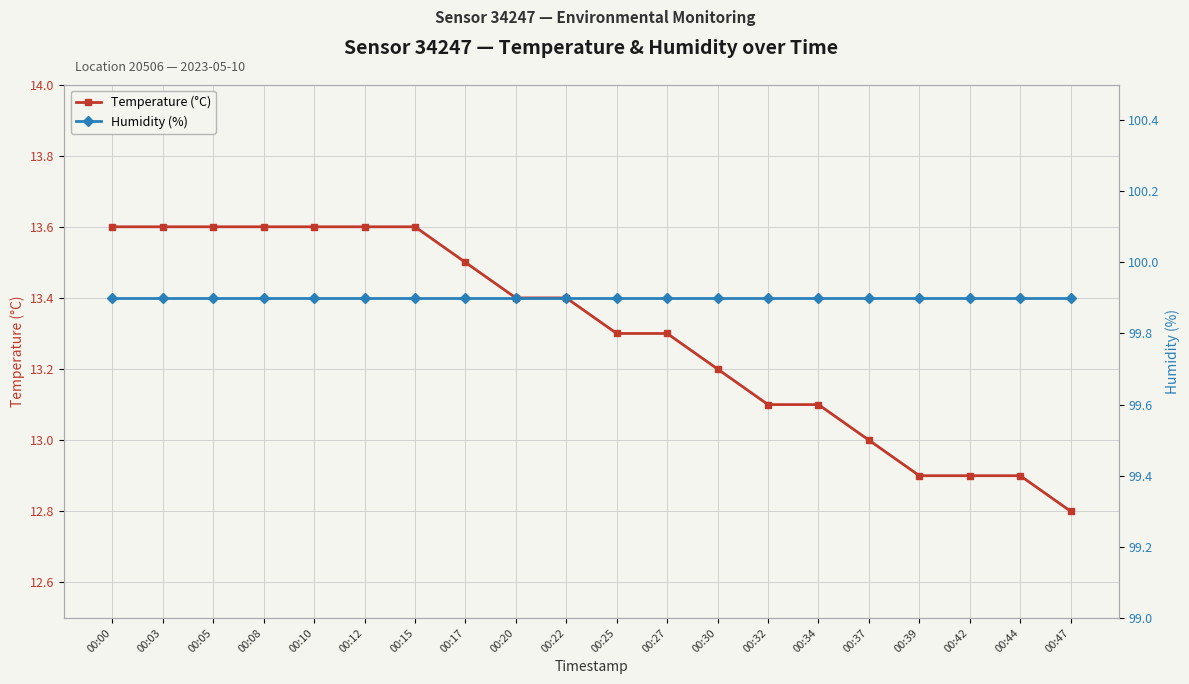

What is the total value across all series at 00:08?

113.5